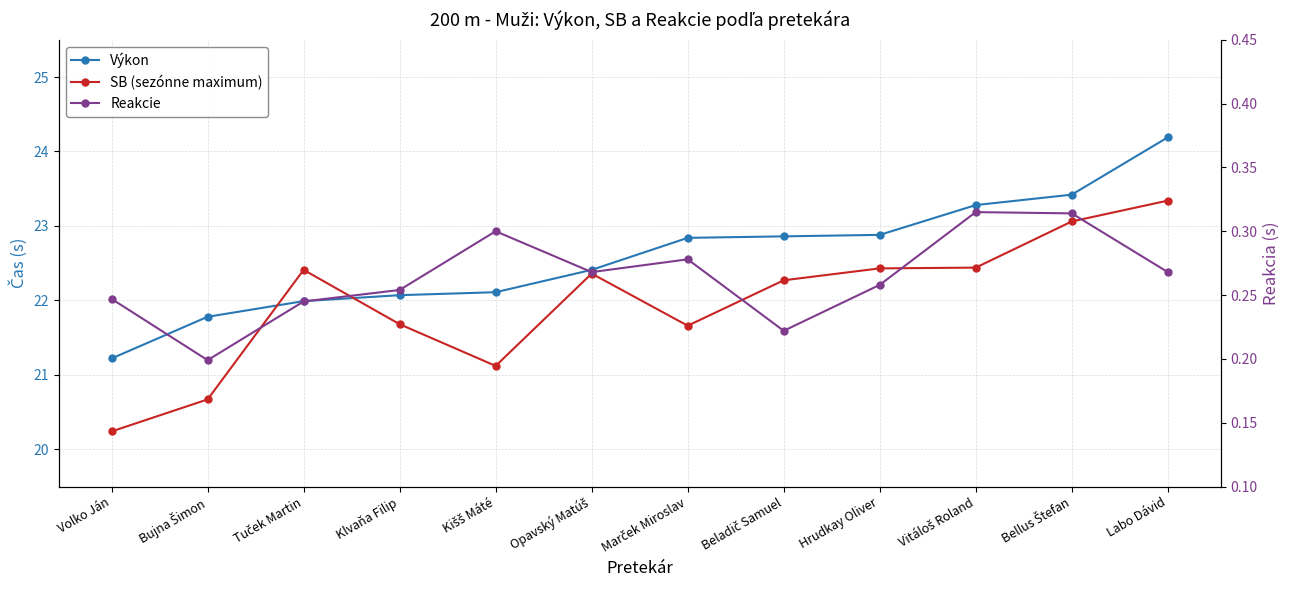

What position from the right is Kišš Máté?

8